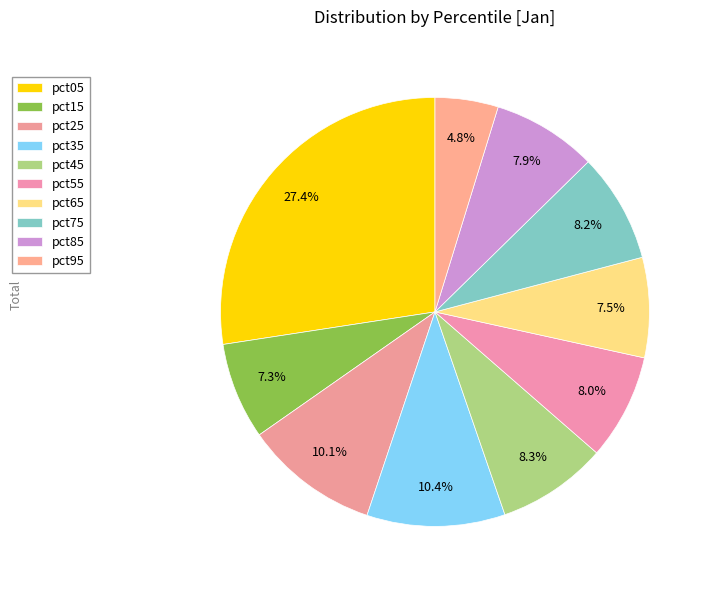

How many slices are in this pie chart?

10